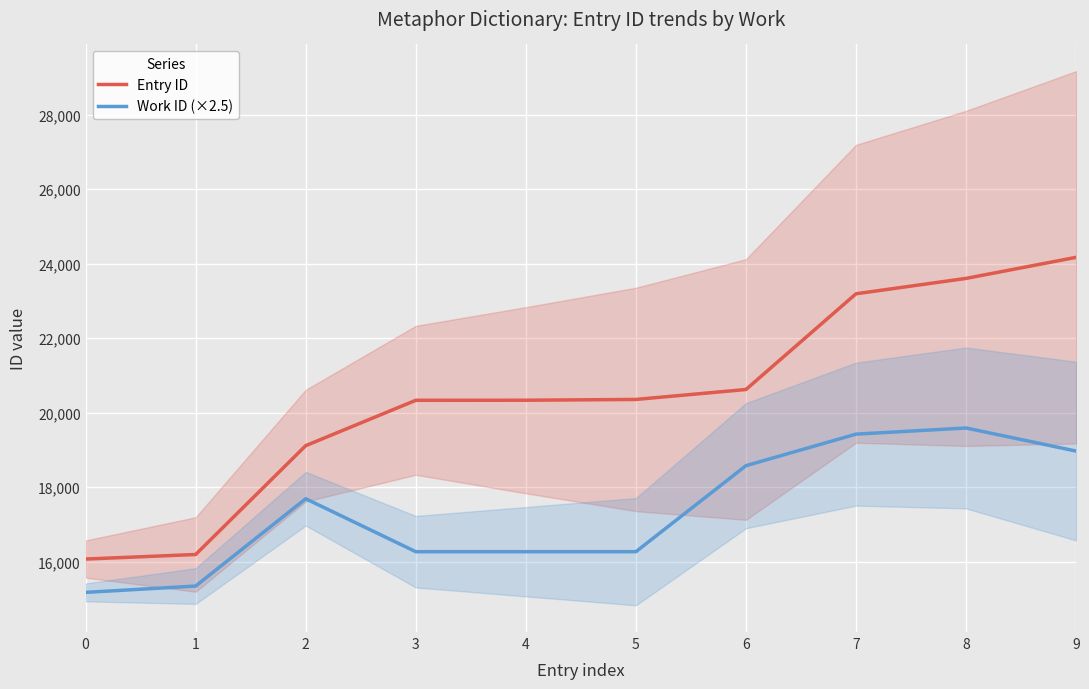

How many categories are shown in the chart?

10